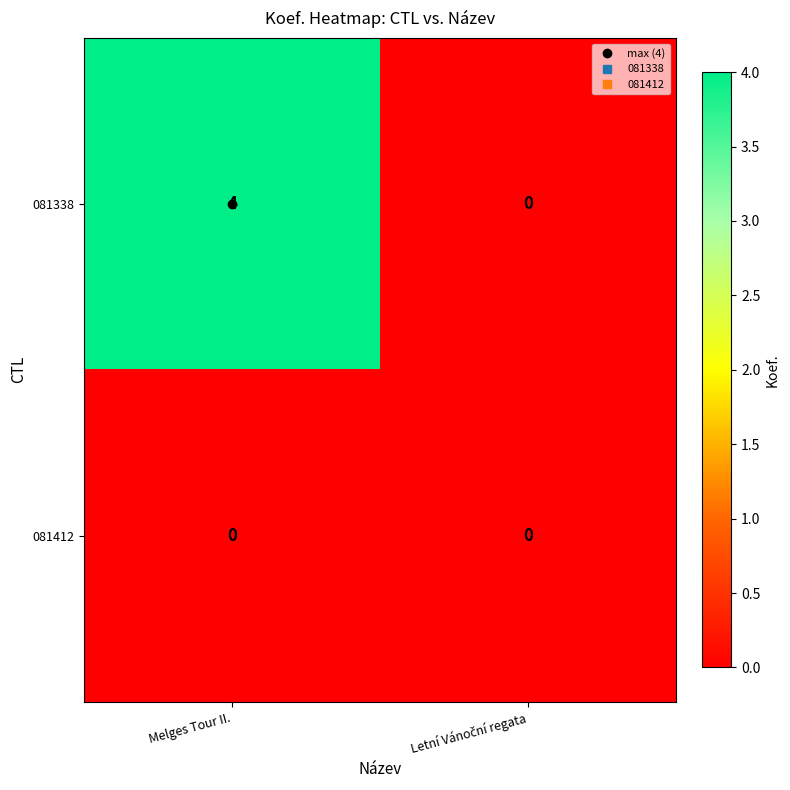

What value does the 081338 series have at Melges Tour II.?

4